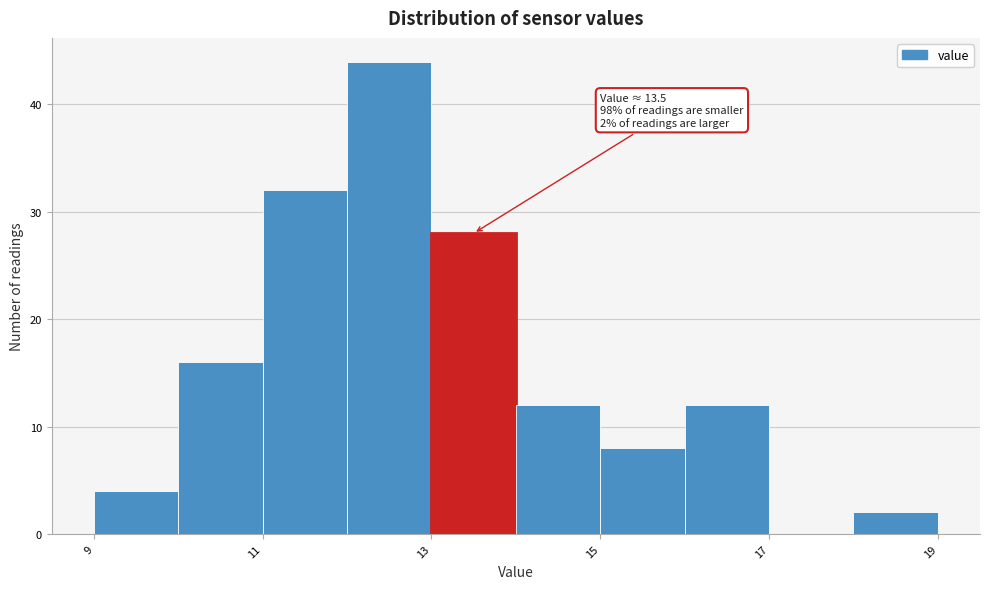

Over which range of the x-axis is the bar tallest?

12 to 13